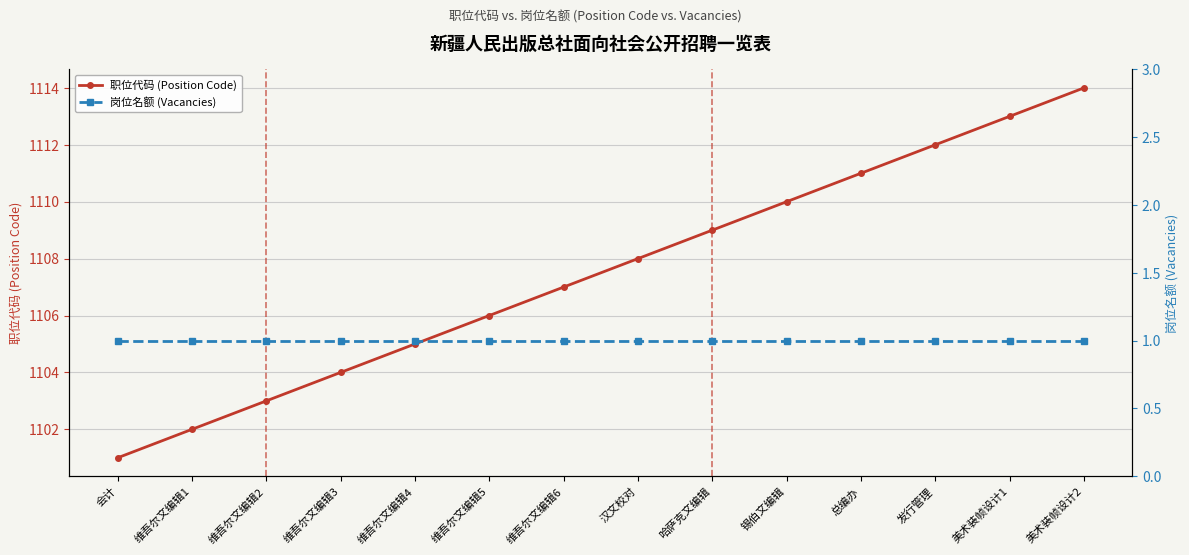

Reading left to right, what are all the values shown in this chart?

职位代码 (Position Code): 1101	1102	1103	1104	1105	1106	1107	1108	1109	1110	1111	1112	1113	1114
岗位名额 (Vacancies): 1	1	1	1	1	1	1	1	1	1	1	1	1	1